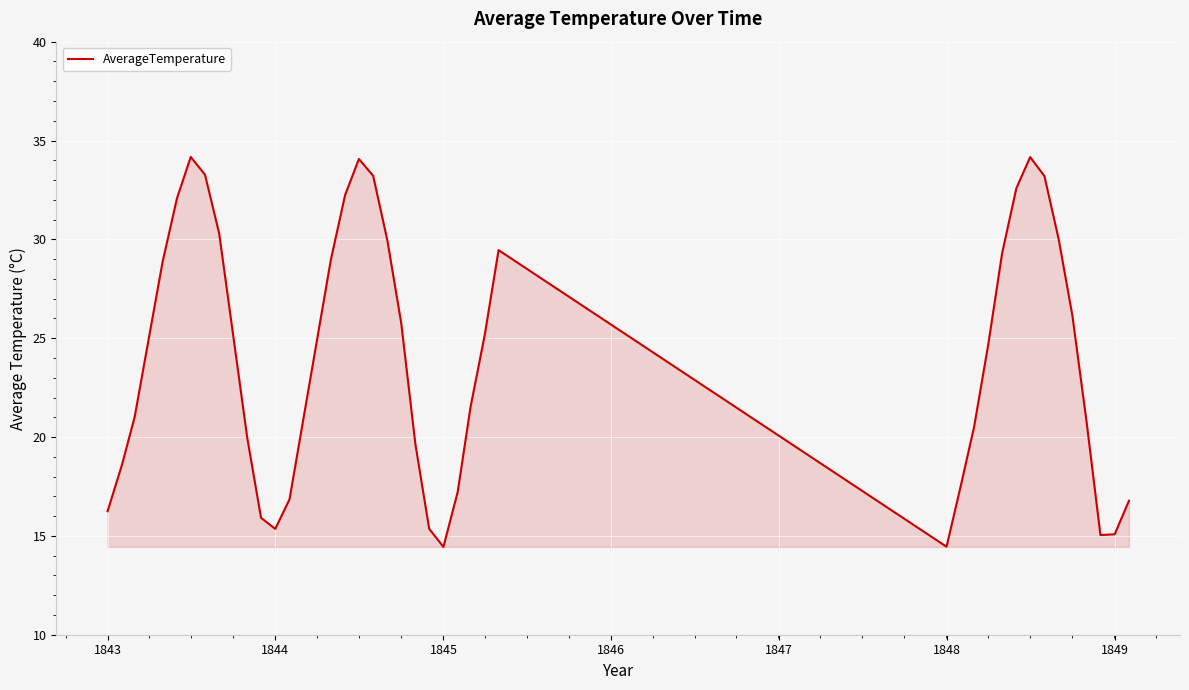

What is the difference between the maximum and minimum values?

19.7